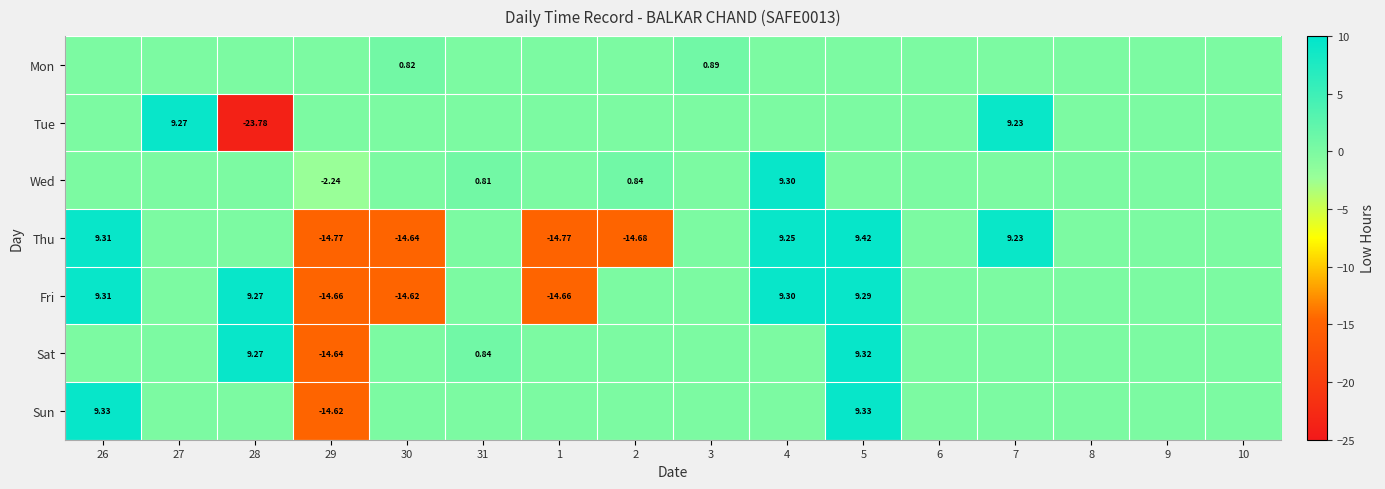

How many data points in Wed are above 0?

3